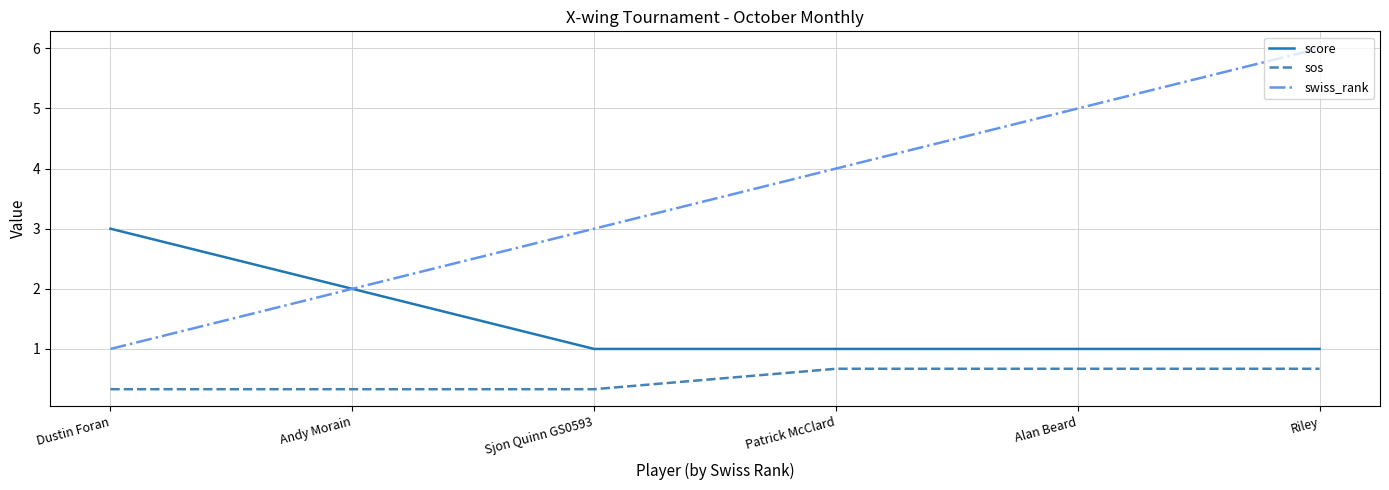

What position from the right is Riley?

1